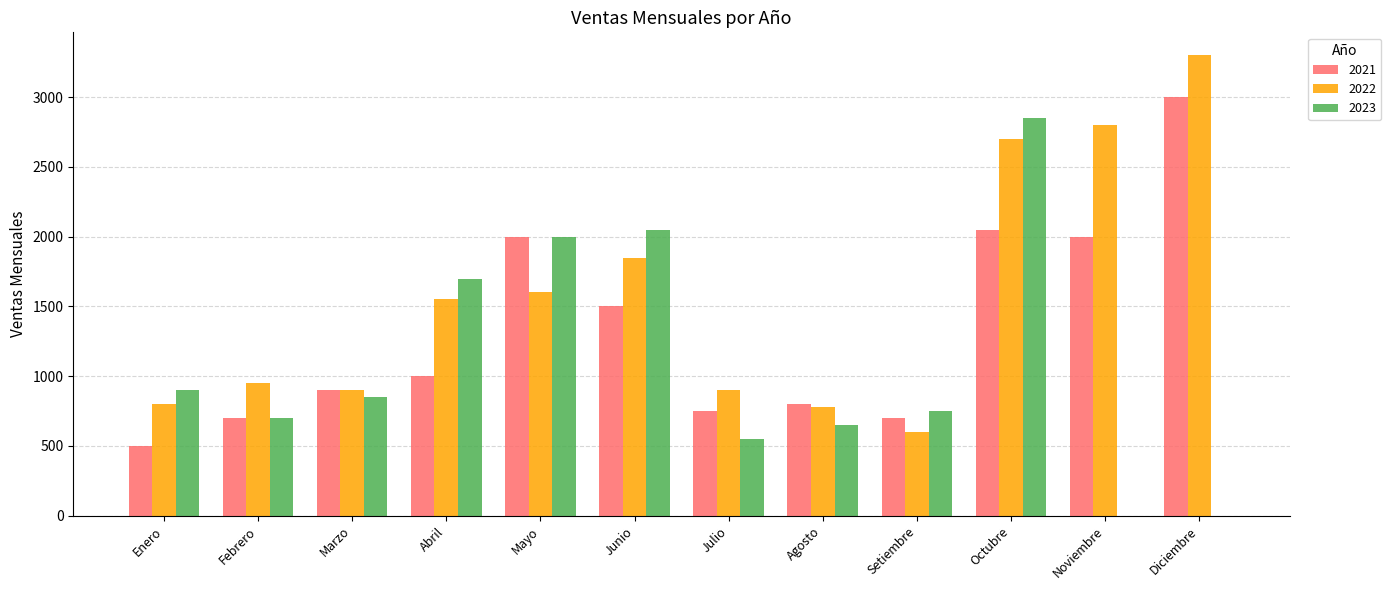

What is the difference between the 2021 values at Junio and Diciembre?

1500